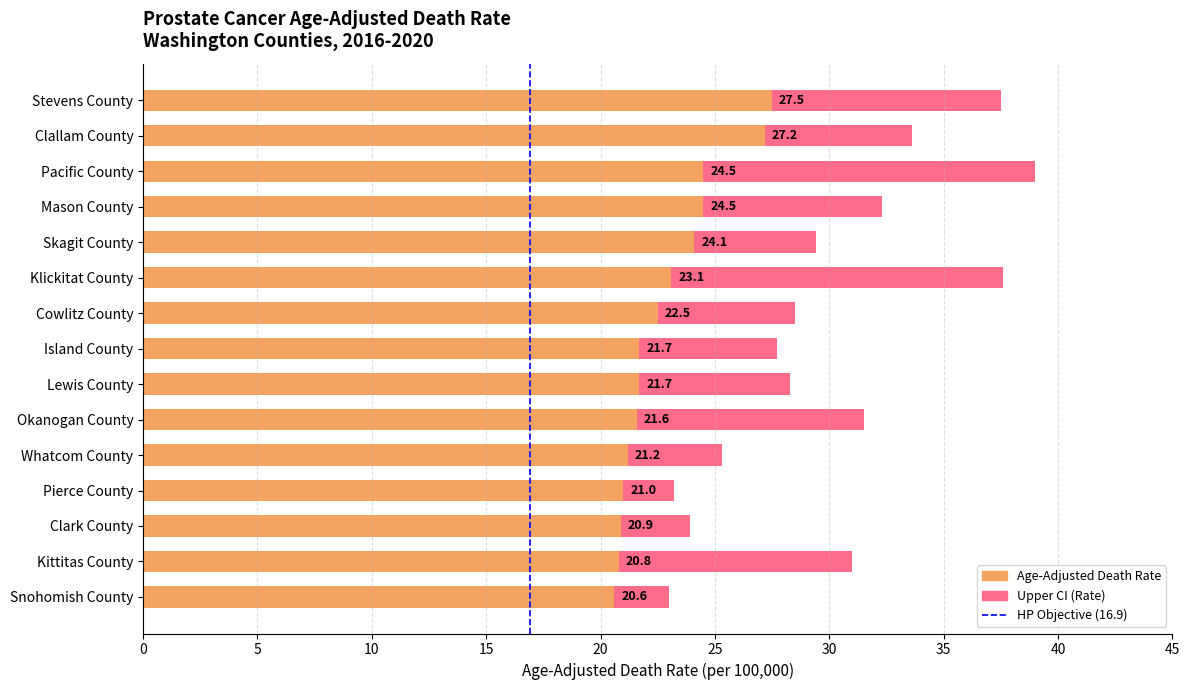

Are the bars grouped side by side (vs. stacked)?

No